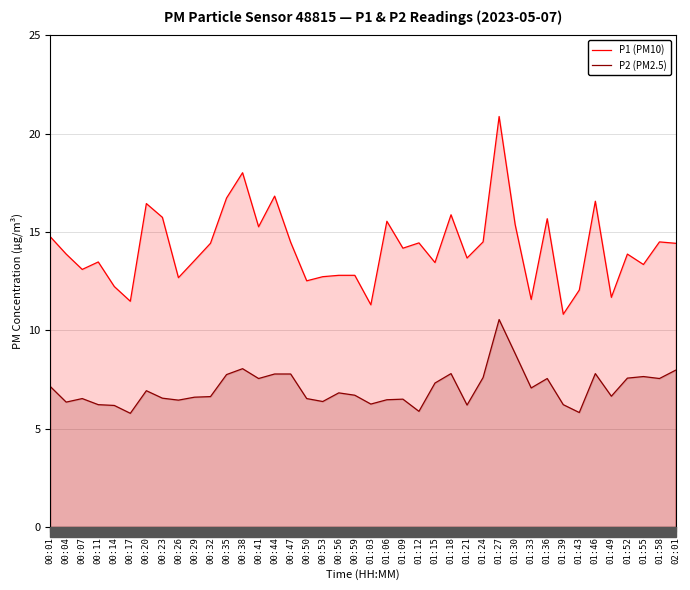

What is the greatest value displayed?

20.9